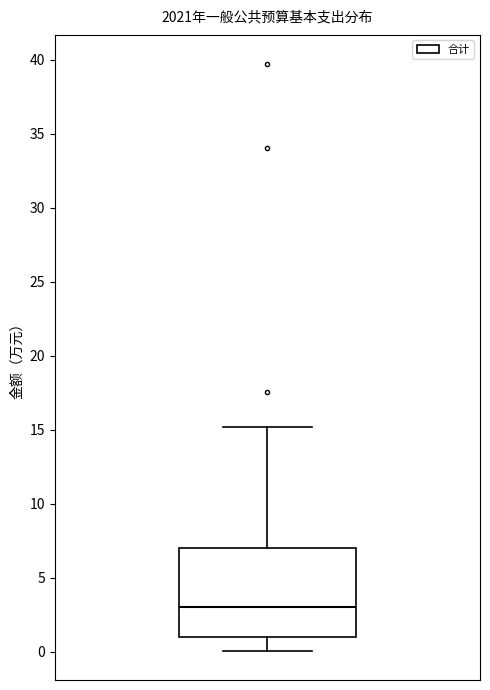

Where is the lower edge of the box on the y-axis? The values are not printed on the chart, so give them approximately, as read against the axis.

1